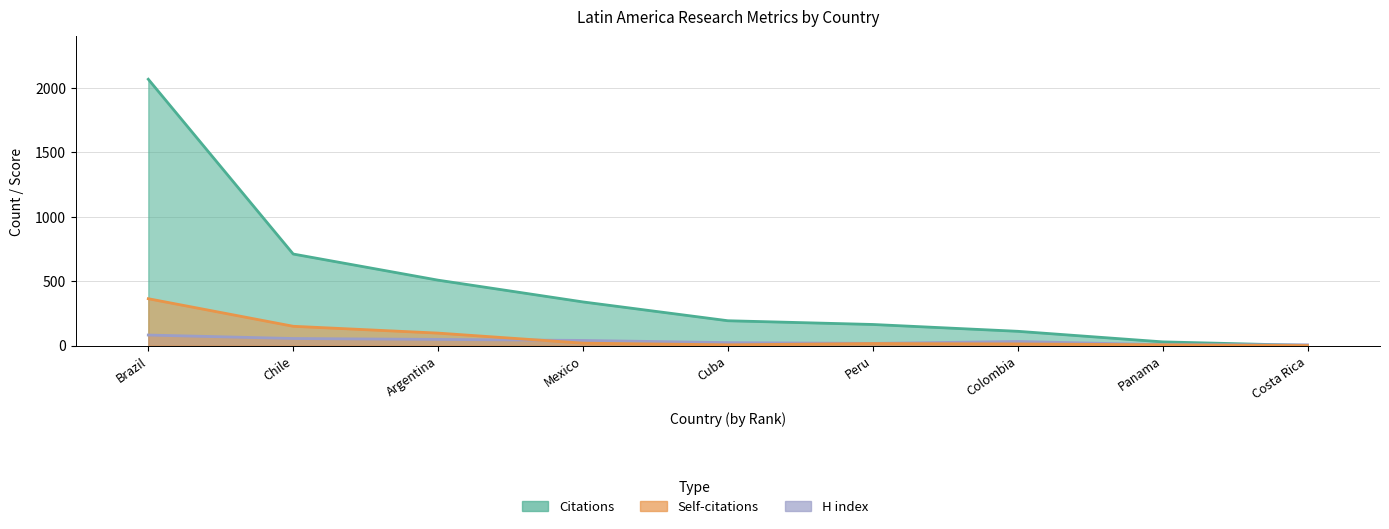

True or false: Self-citations and Citations cross at least once.

False